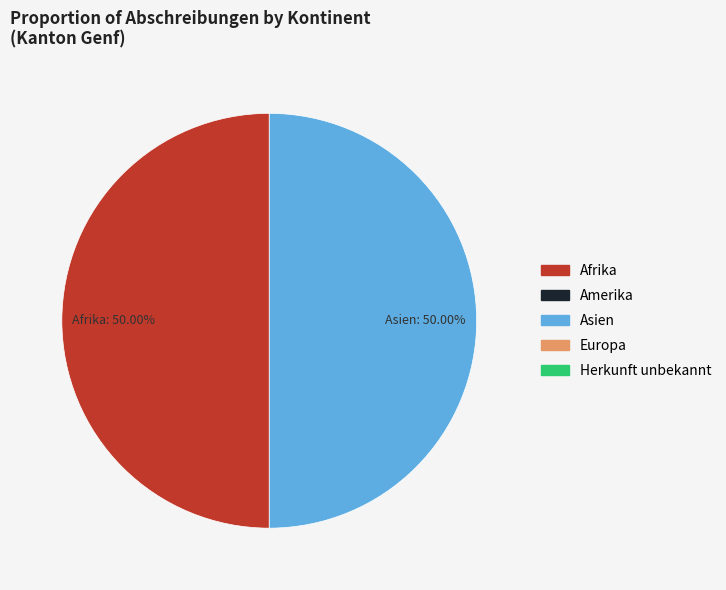

Combined, do Afrika and Asien account for over 50%?

Yes